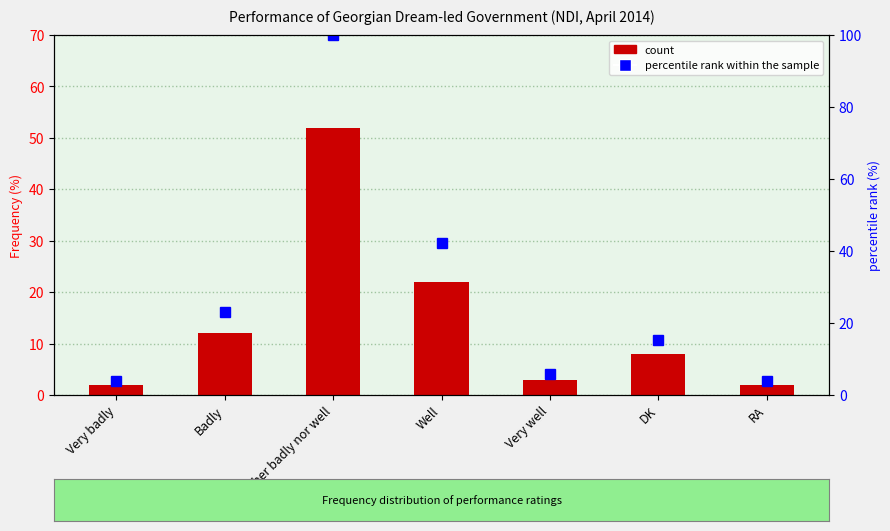

At how many categories does at least one series exceed 63?

1